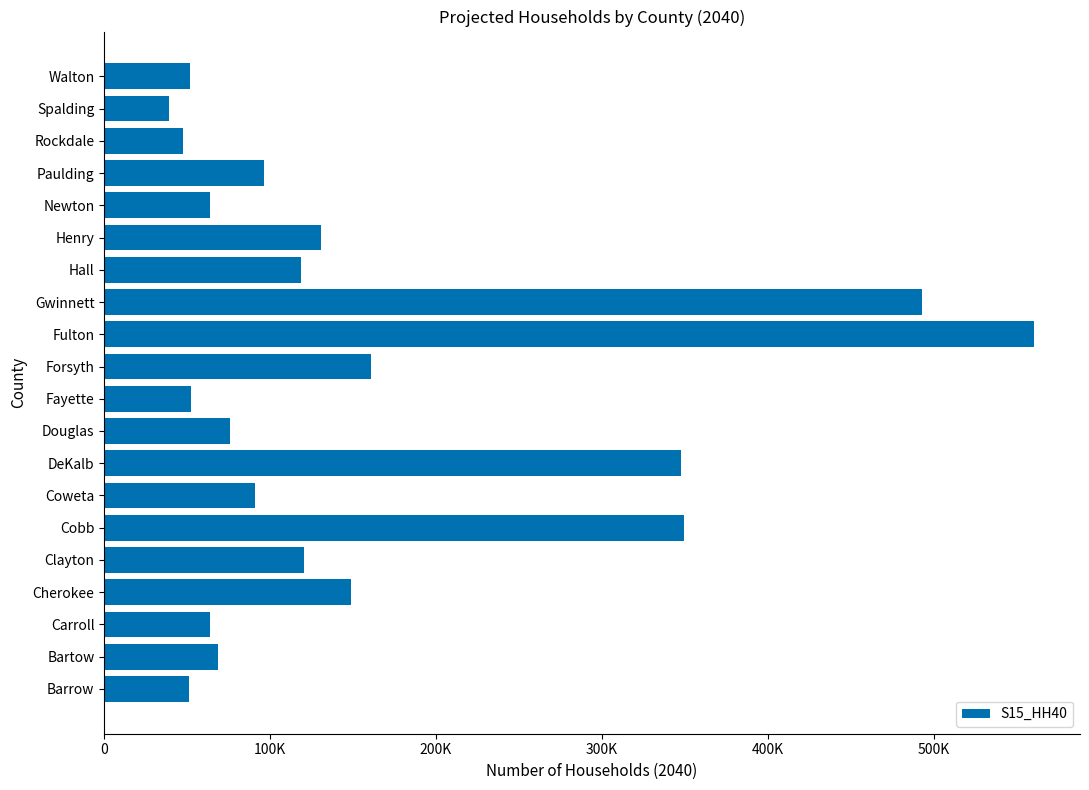

Are the bars horizontal?

Yes